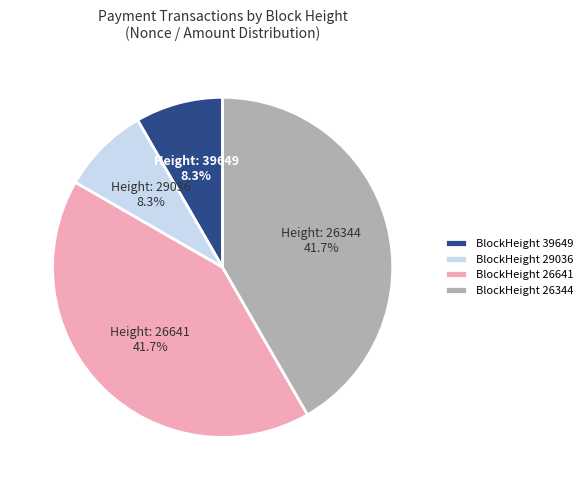

Between BlockHeight 26344 and BlockHeight 39649, which is larger?

BlockHeight 26344